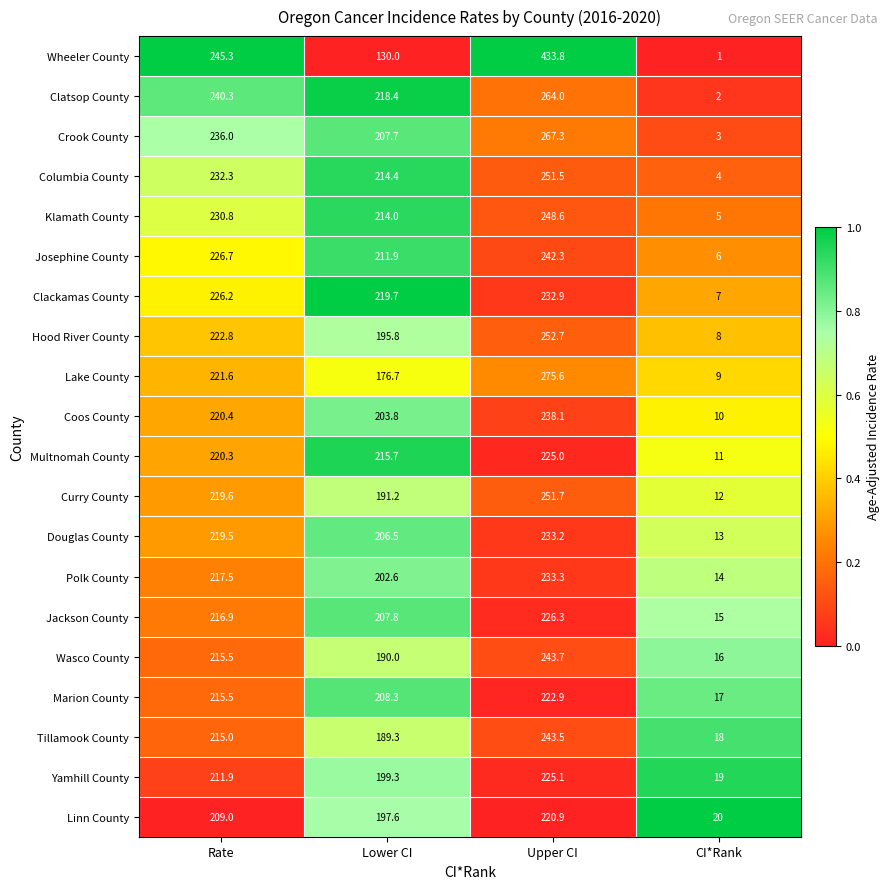

At which category is the sum across all series the highest?

Upper CI